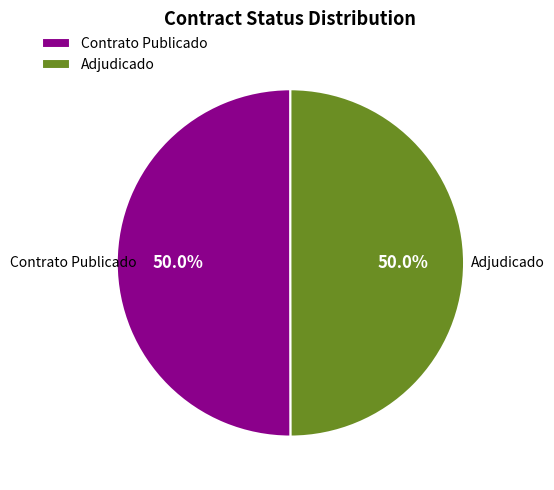

Combined, do Adjudicado and Contrato Publicado account for over 50%?

Yes